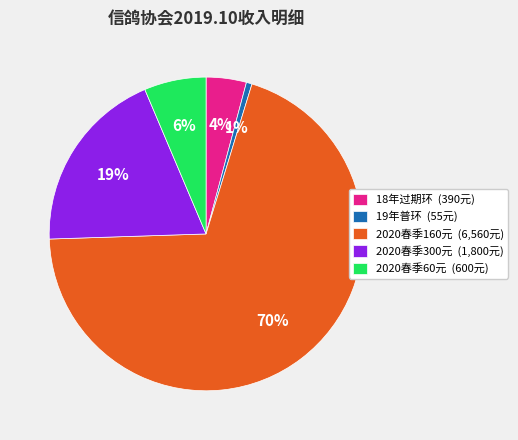

Which slice represents more than half of the pie?

2020春季160元